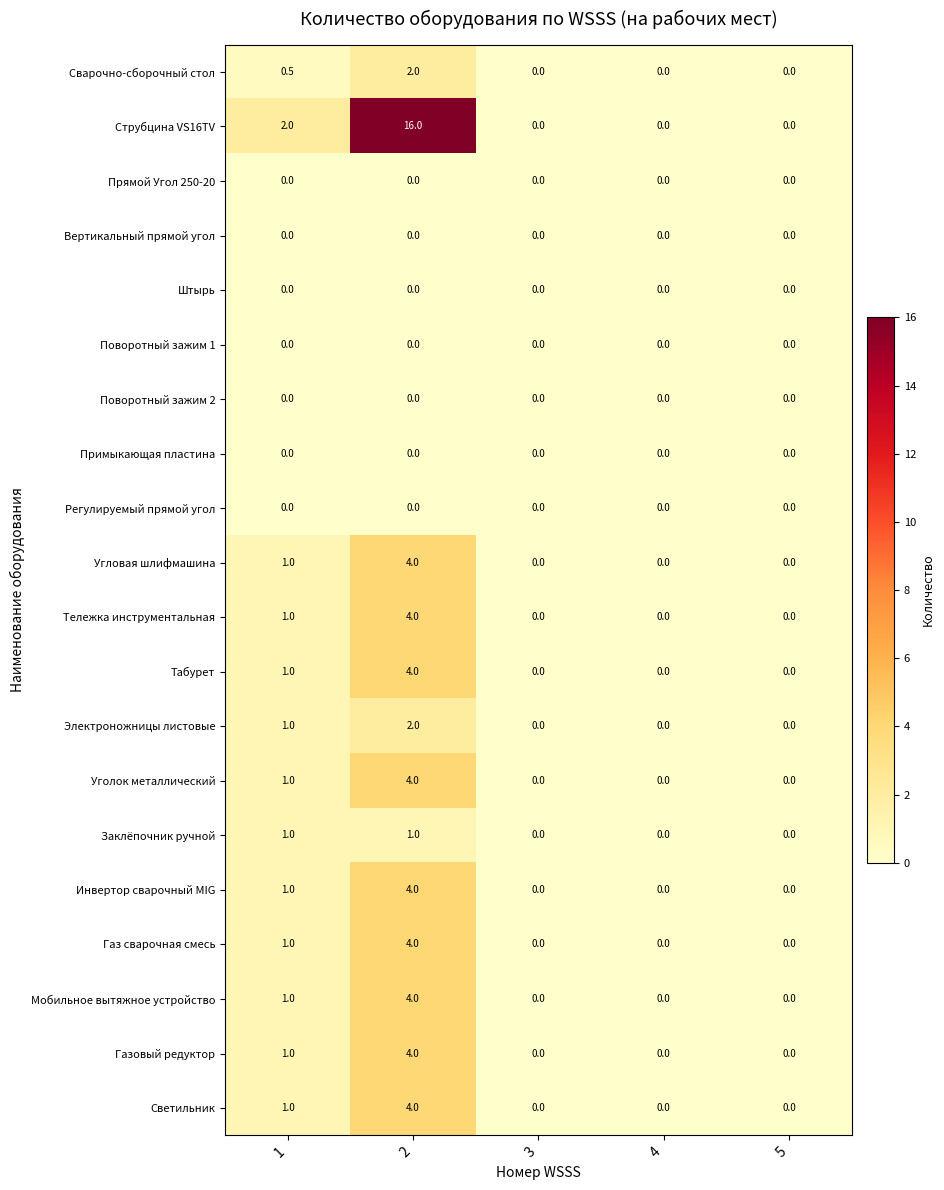

Count the number of data series in this chart.

20